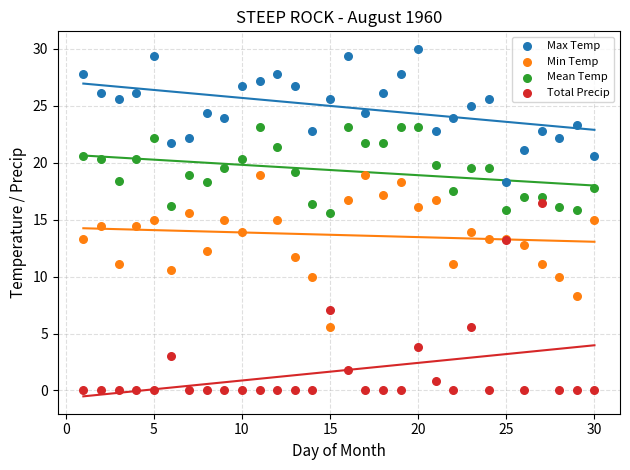

Which series has the widest spread of Y values?

Total Precip